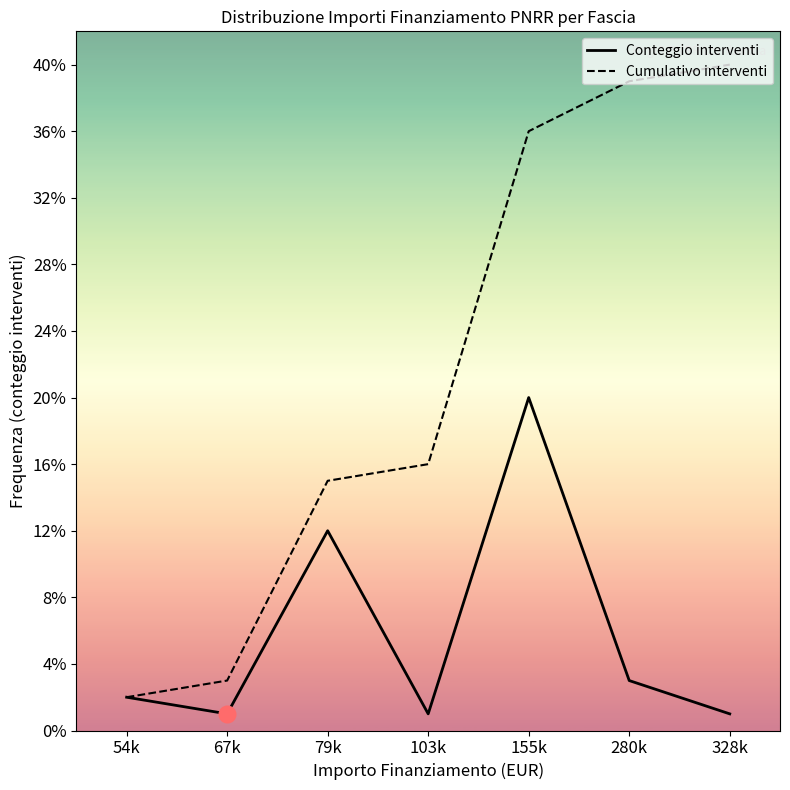

How many distinct data groups are displayed?

2